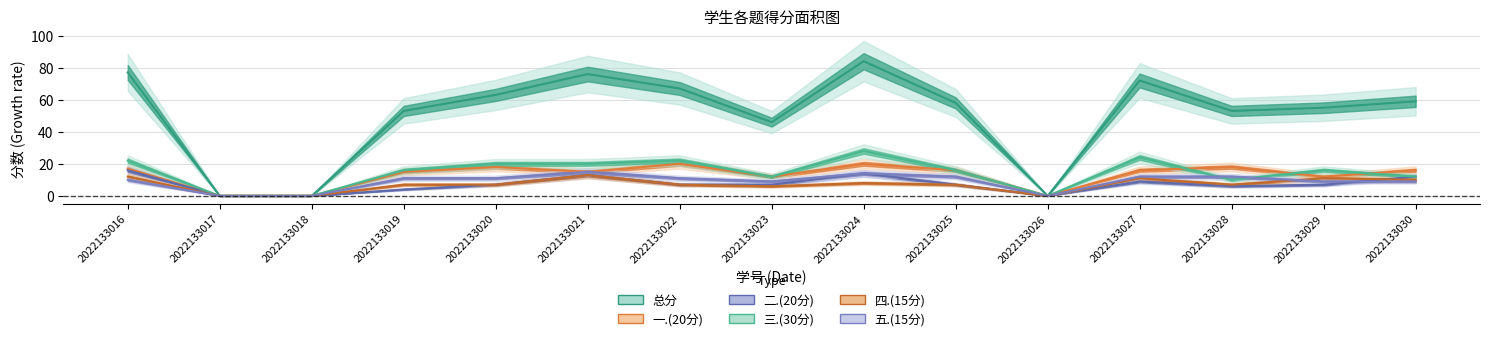

Which category has the lowest value in the 二.(20分) series?

2022133017